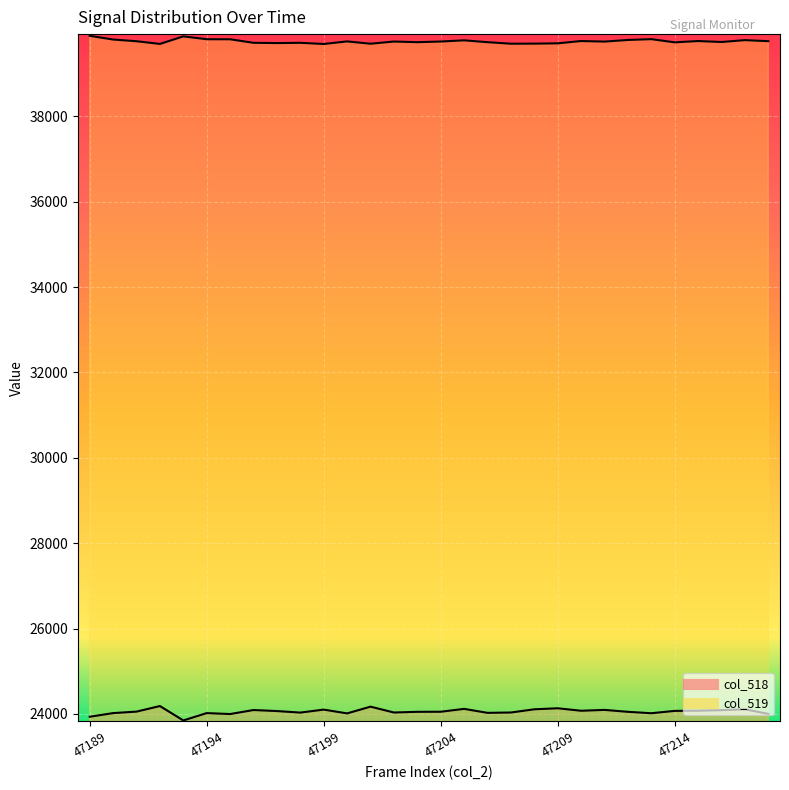

Between 47192 and 47217, which series saw the biggest shift?

col_519